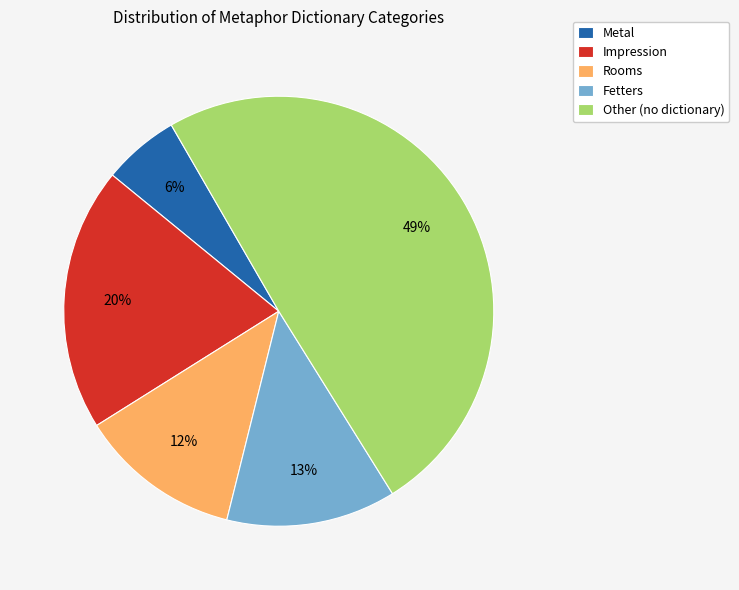

What is the ratio of the value at Other (no dictionary) to the value at Rooms?

4.1